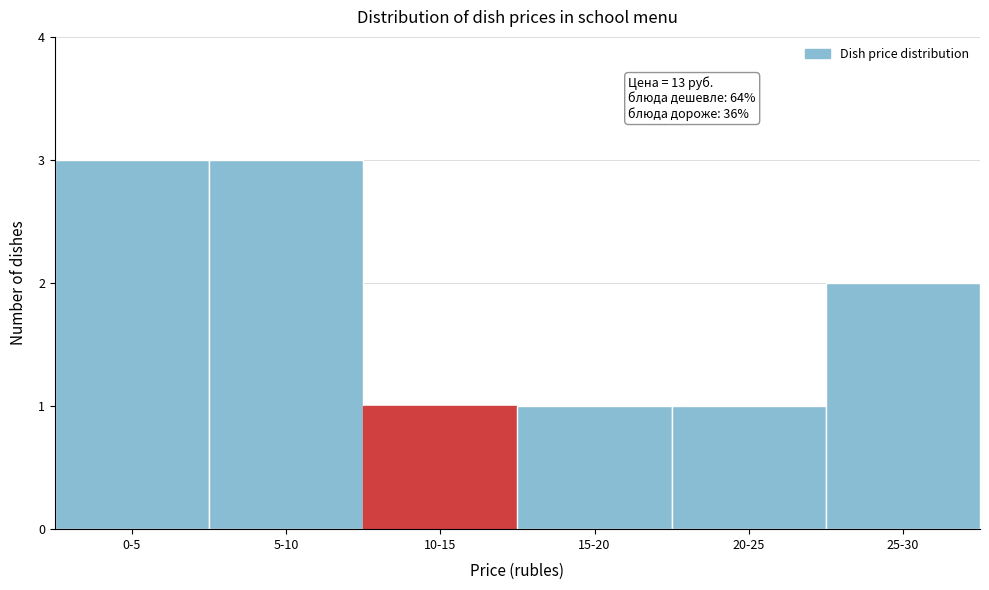

Reading right to left, extract all data points from this chart.

25-30=2	20-25=1	15-20=1	10-15=1	5-10=3	0-5=3